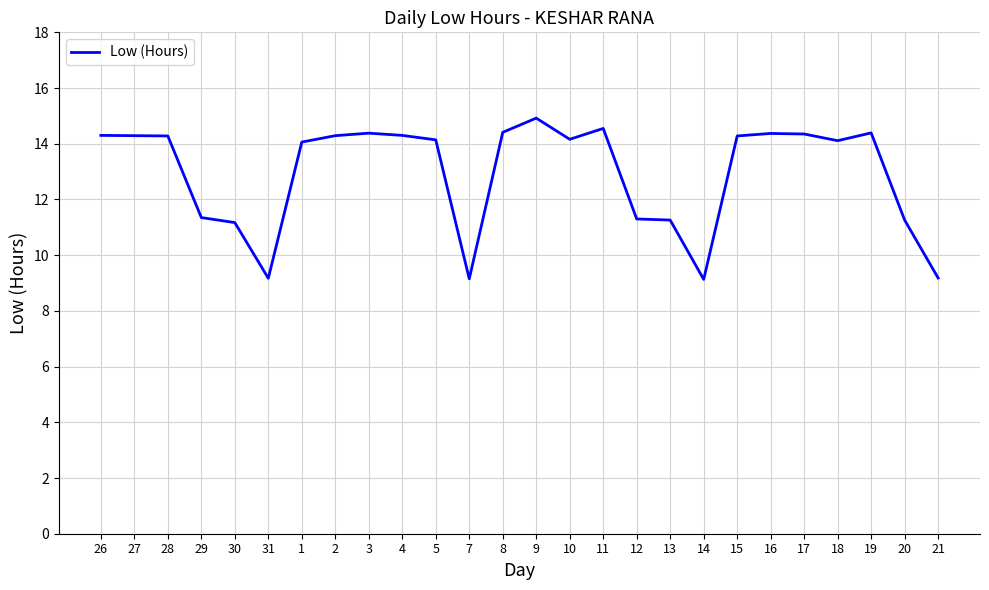

Is this an area chart (filled region under the line)?

No